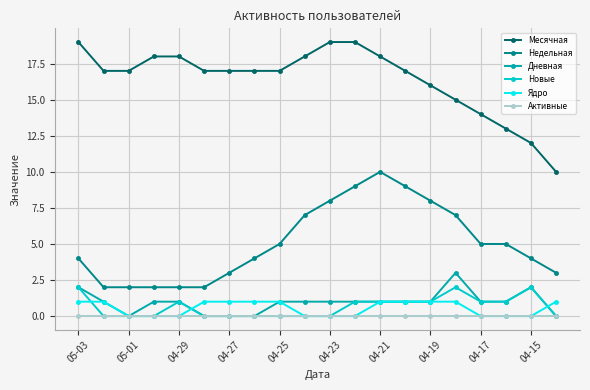

What is the sum of all Ядро values?

11